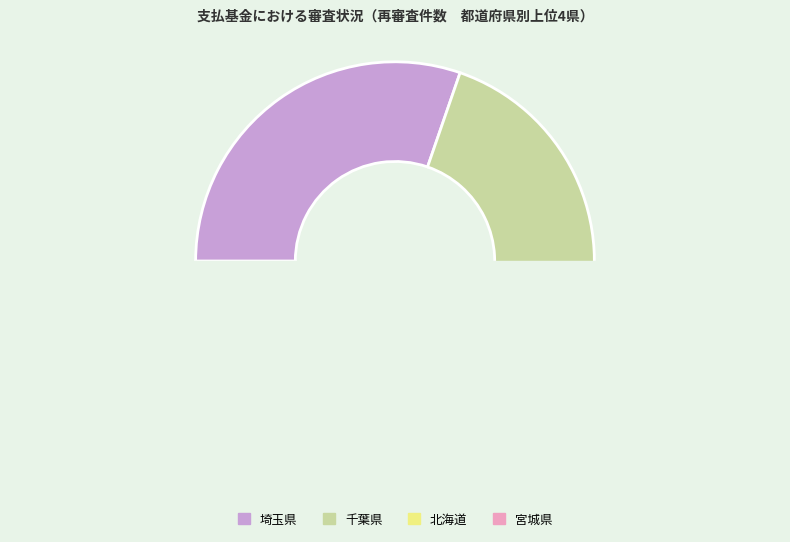

Which slice is the smallest?

宮城県